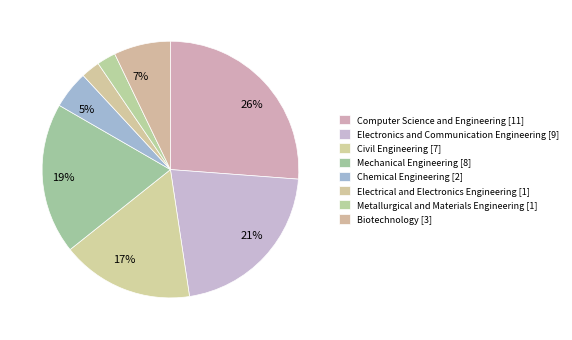

How many slices are in this pie chart?

8